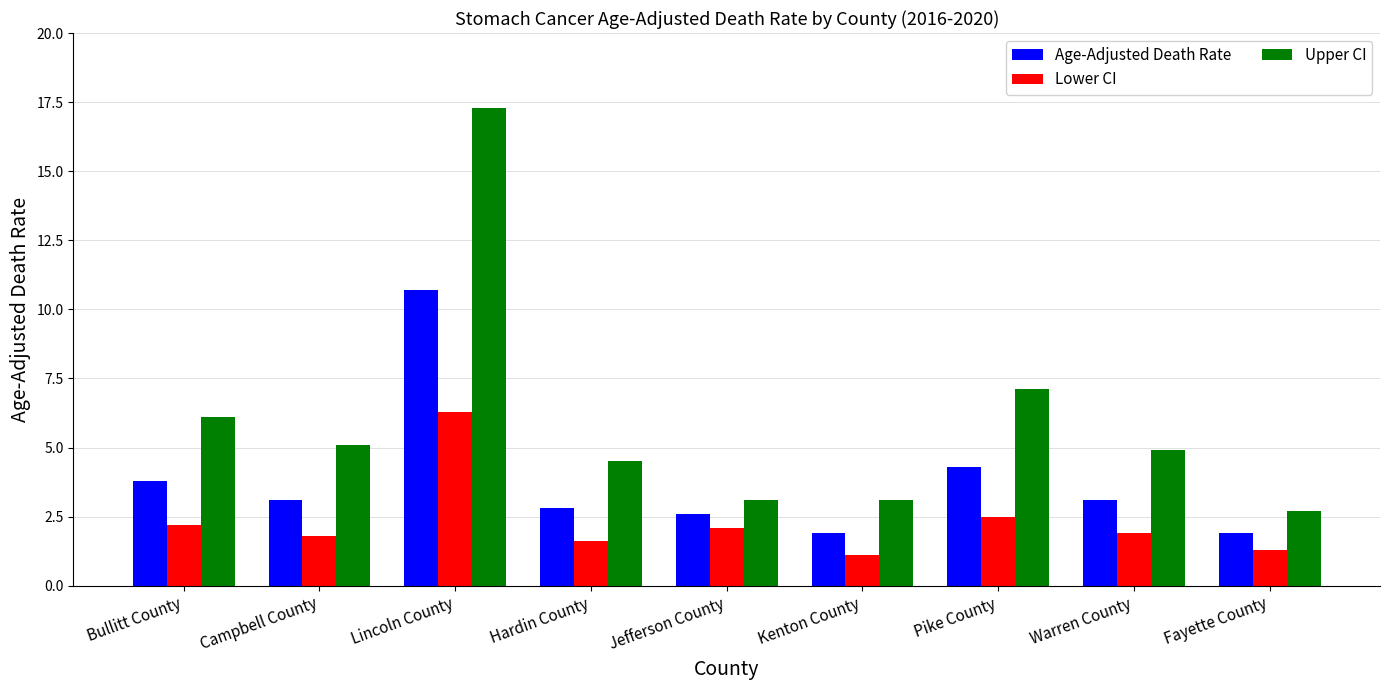

Reading left to right, what are all the values shown in this chart?

Age-Adjusted Death Rate: Bullitt County=3.8	Campbell County=3.1	Lincoln County=10.7	Hardin County=2.8	Jefferson County=2.6	Kenton County=1.9	Pike County=4.3	Warren County=3.1	Fayette County=1.9
Lower CI: Bullitt County=2.2	Campbell County=1.8	Lincoln County=6.3	Hardin County=1.6	Jefferson County=2.1	Kenton County=1.1	Pike County=2.5	Warren County=1.9	Fayette County=1.3
Upper CI: Bullitt County=6.1	Campbell County=5.1	Lincoln County=17.3	Hardin County=4.5	Jefferson County=3.1	Kenton County=3.1	Pike County=7.1	Warren County=4.9	Fayette County=2.7